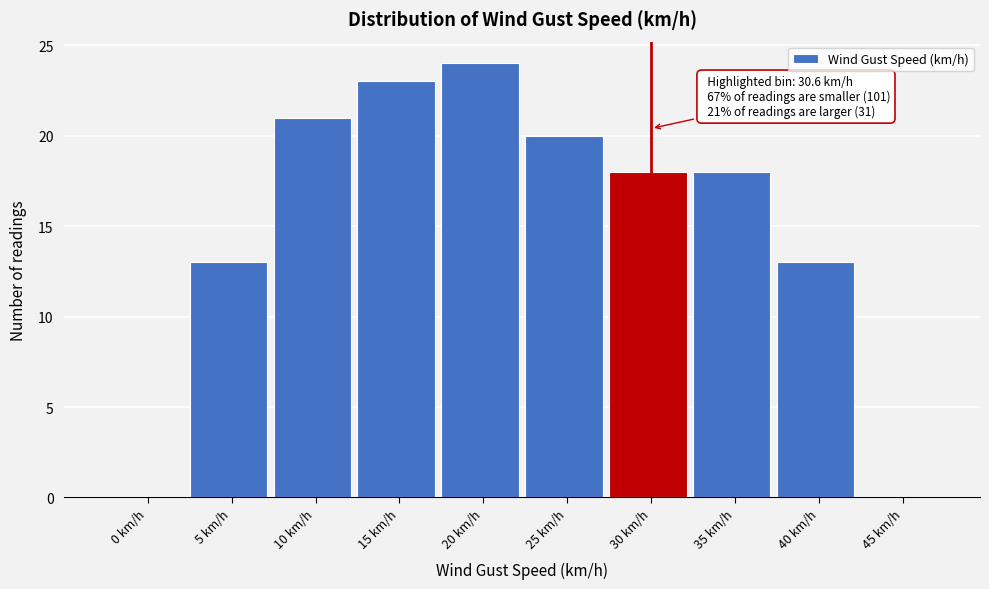

Reading left to right, what are all the values shown in this chart?

0 km/h=0	5 km/h=13	10 km/h=21	15 km/h=23	20 km/h=24	25 km/h=20	30 km/h=18	35 km/h=18	40 km/h=13	45 km/h=0